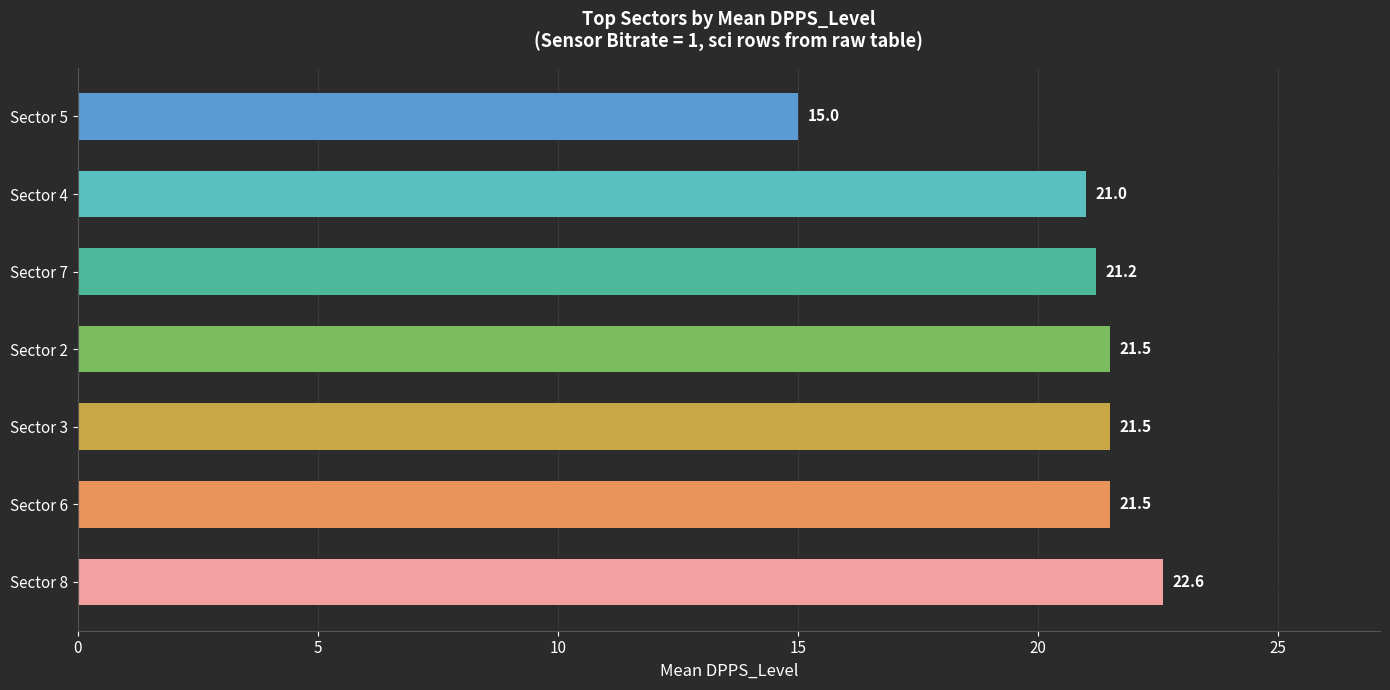

What is the minimum value shown in the chart?

15.0